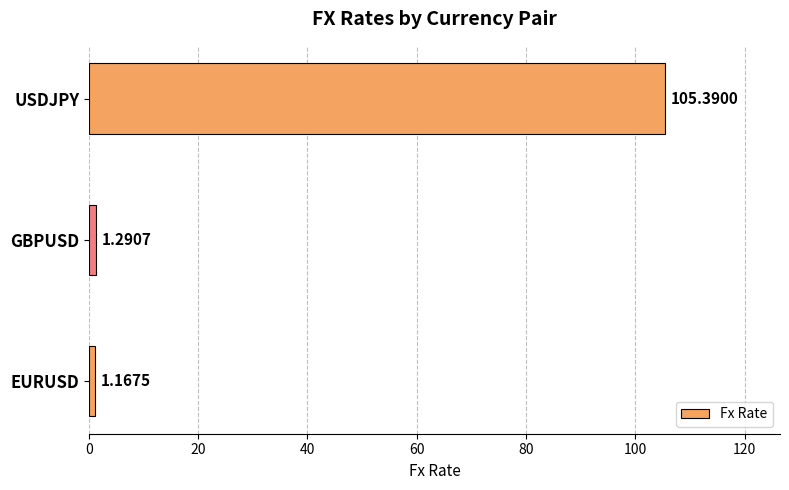

Does the chart contain any negative values?

No